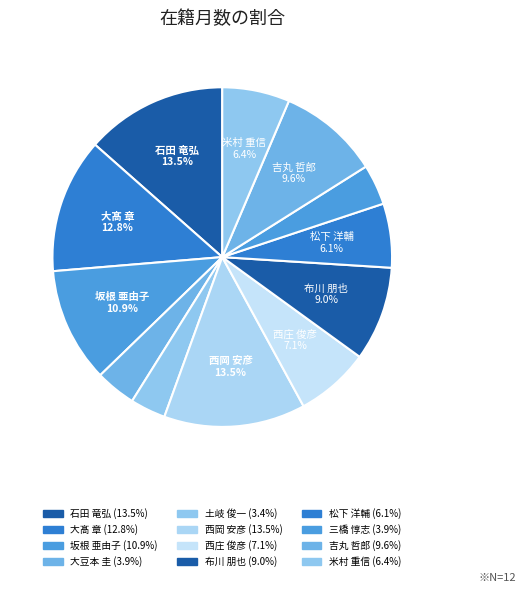

To the nearest percent, what is the average slice percentage?

8%